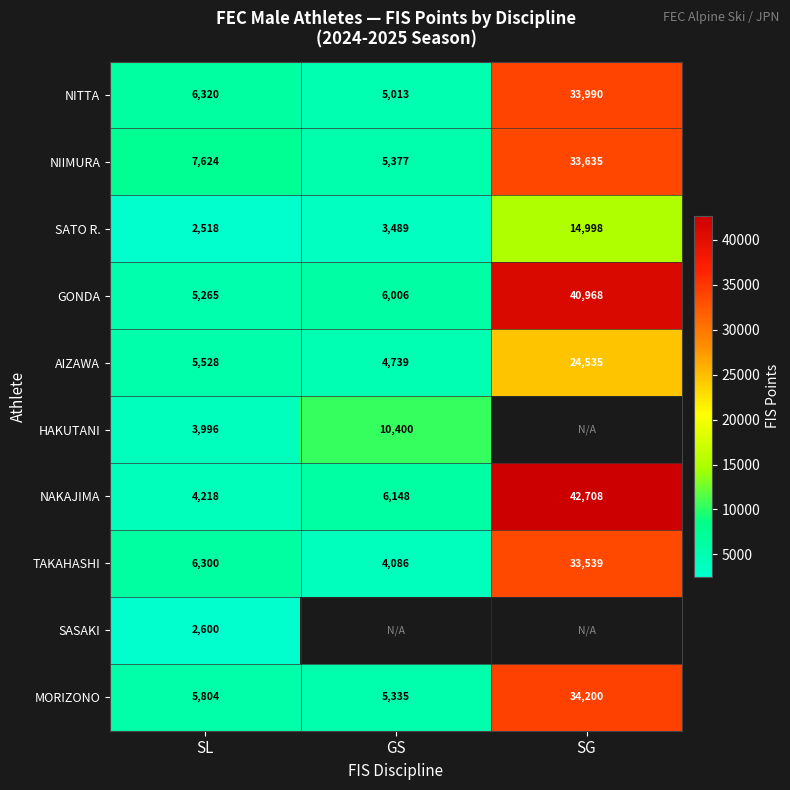

At SL, list the series in order from smallest to largest.

SATO R., SASAKI, HAKUTANI, NAKAJIMA, GONDA, AIZAWA, MORIZONO, TAKAHASHI, NITTA, NIIMURA